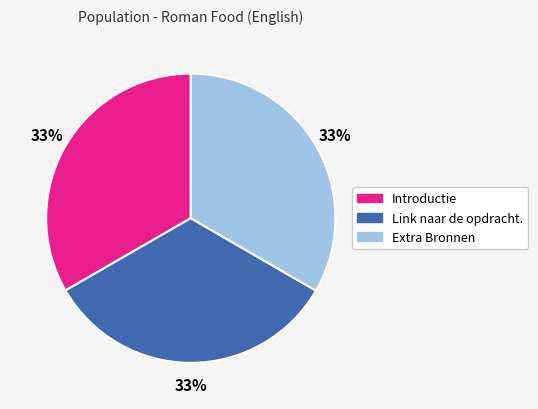

Is there a majority slice in this chart?

No